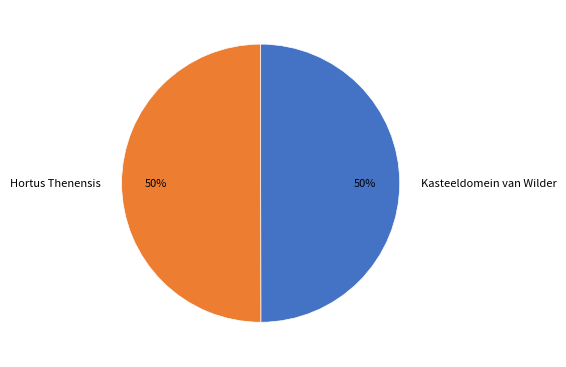

To the nearest percent, what percentage of the pie is Kasteeldomein van Wilder?

50%